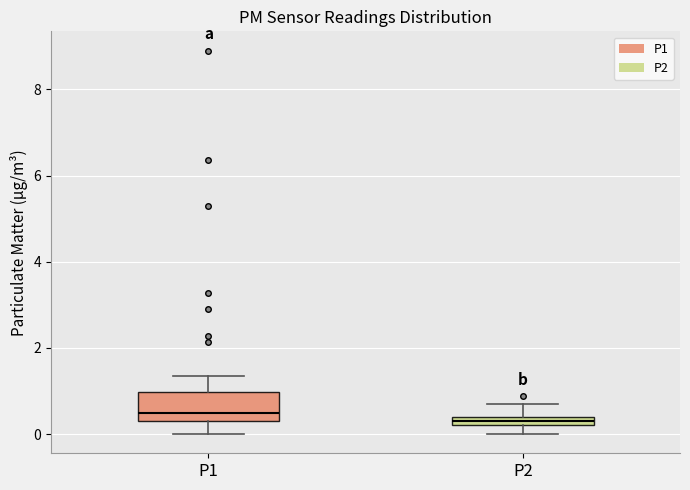

Which box has the highest median line?

P1